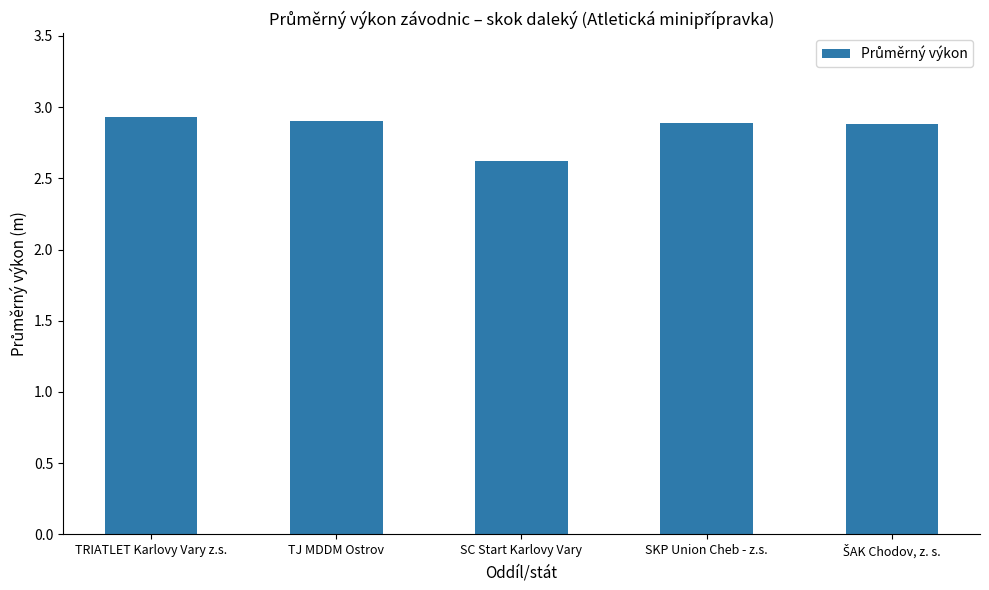

The value at SC Start Karlovy Vary is 2.6. True or false?

True